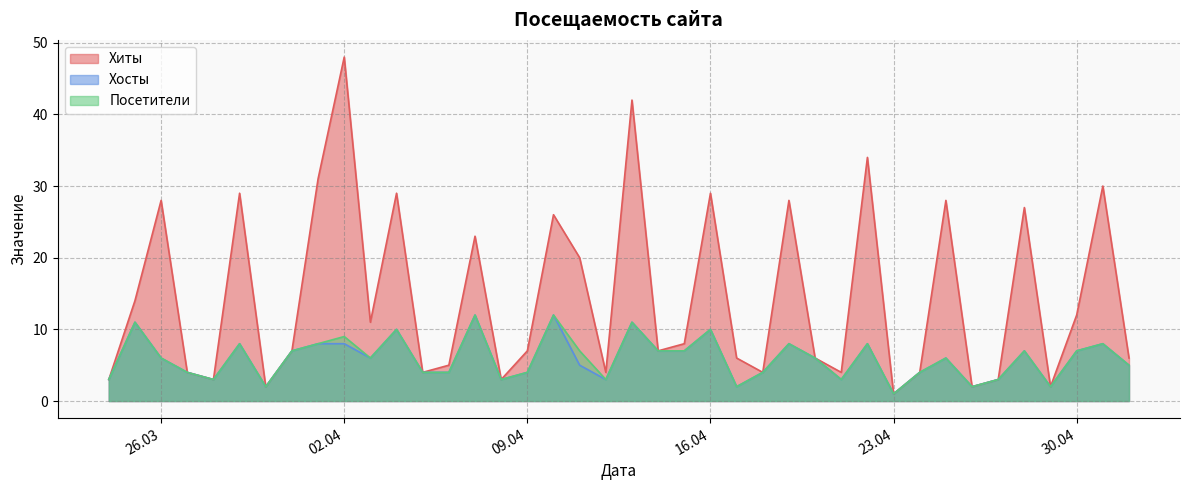

Which label corresponds to the largest value in the chart?

02.04